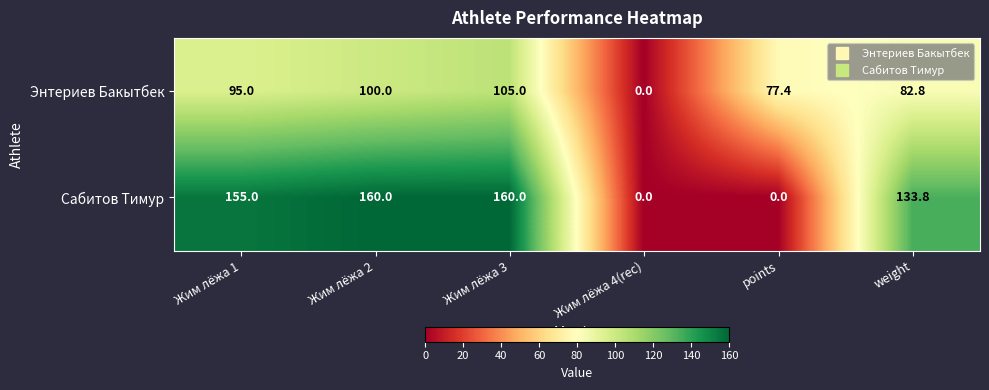

What value does the Сабитов Тимур series have at Жим лёжа 2?

160.0